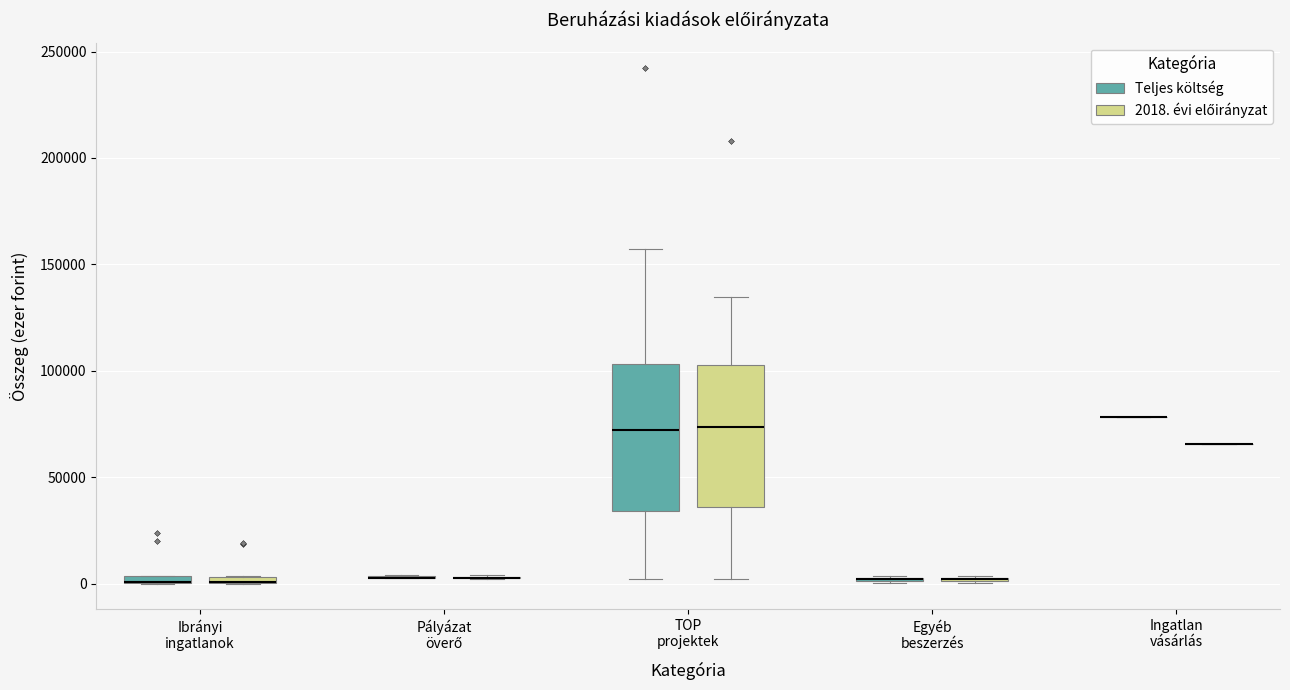

Where is the lower edge of the box for Egyéb beszerzés (2018. évi előirányzat) on the y-axis? The values are not printed on the chart, so give them approximately, as read against the axis.

0